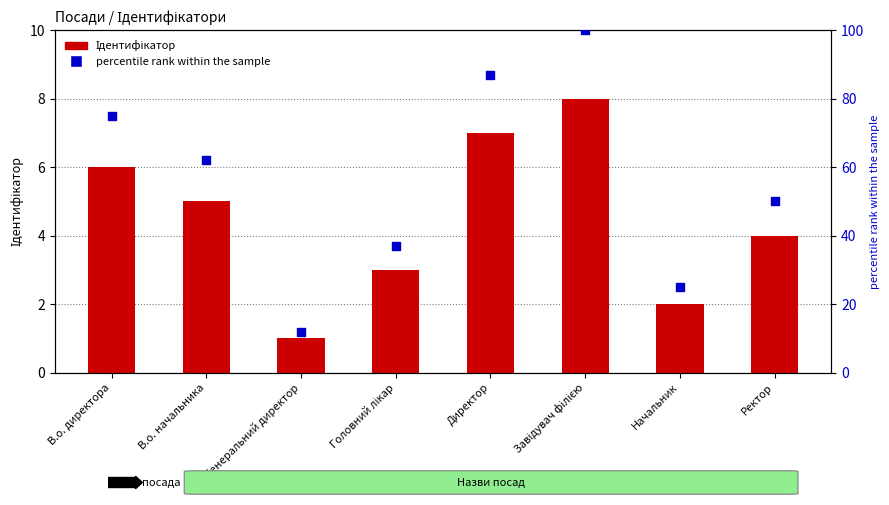

Which series has the largest total across all categories?

percentile rank within the sample